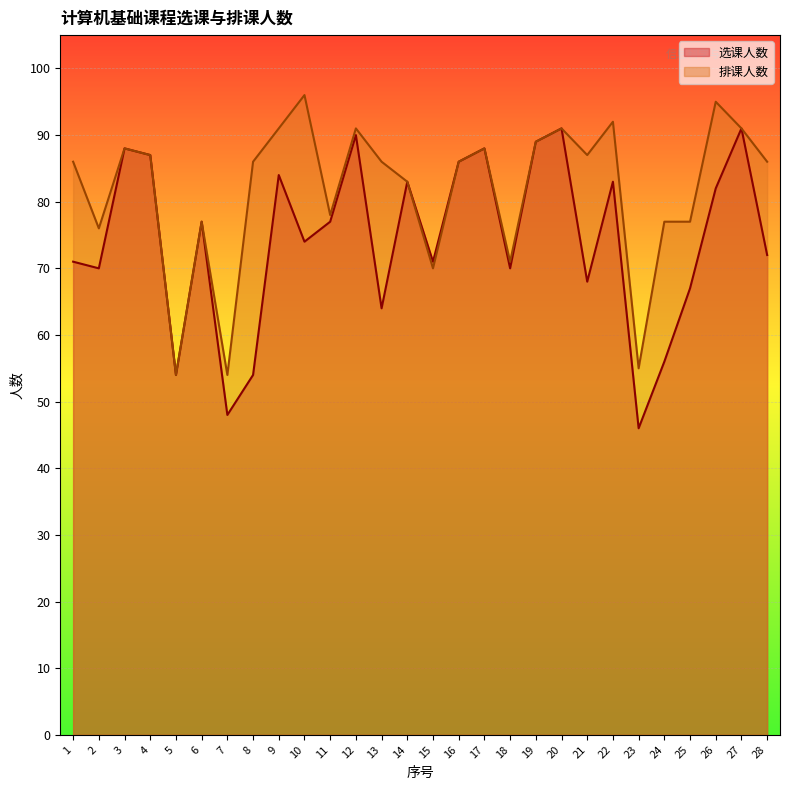

What is the value of the 选课人数 point at the 28th from the left?

72